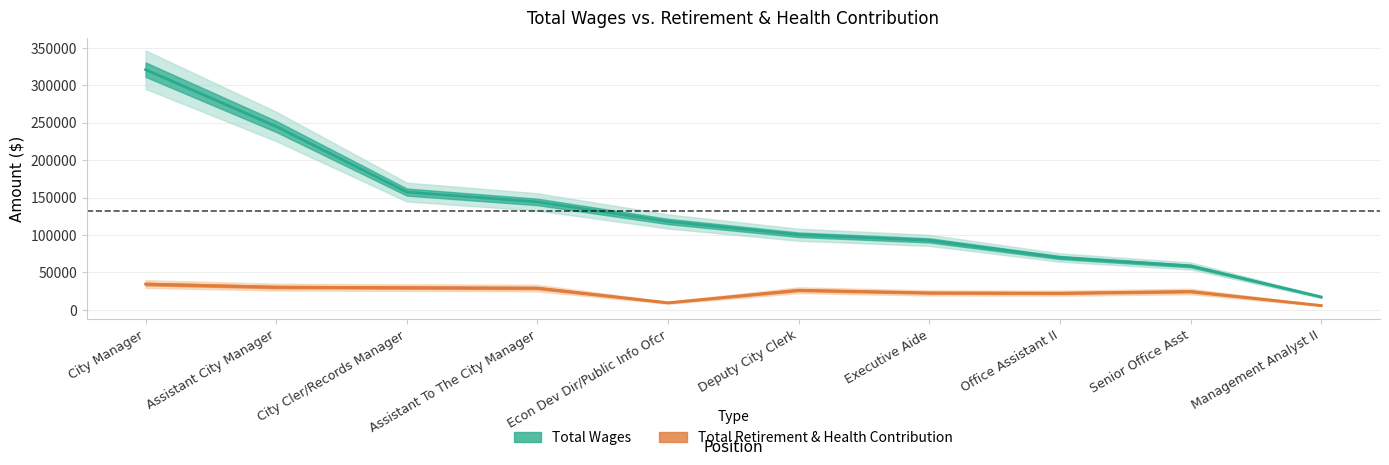

What is the minimum value shown in the chart?

5807